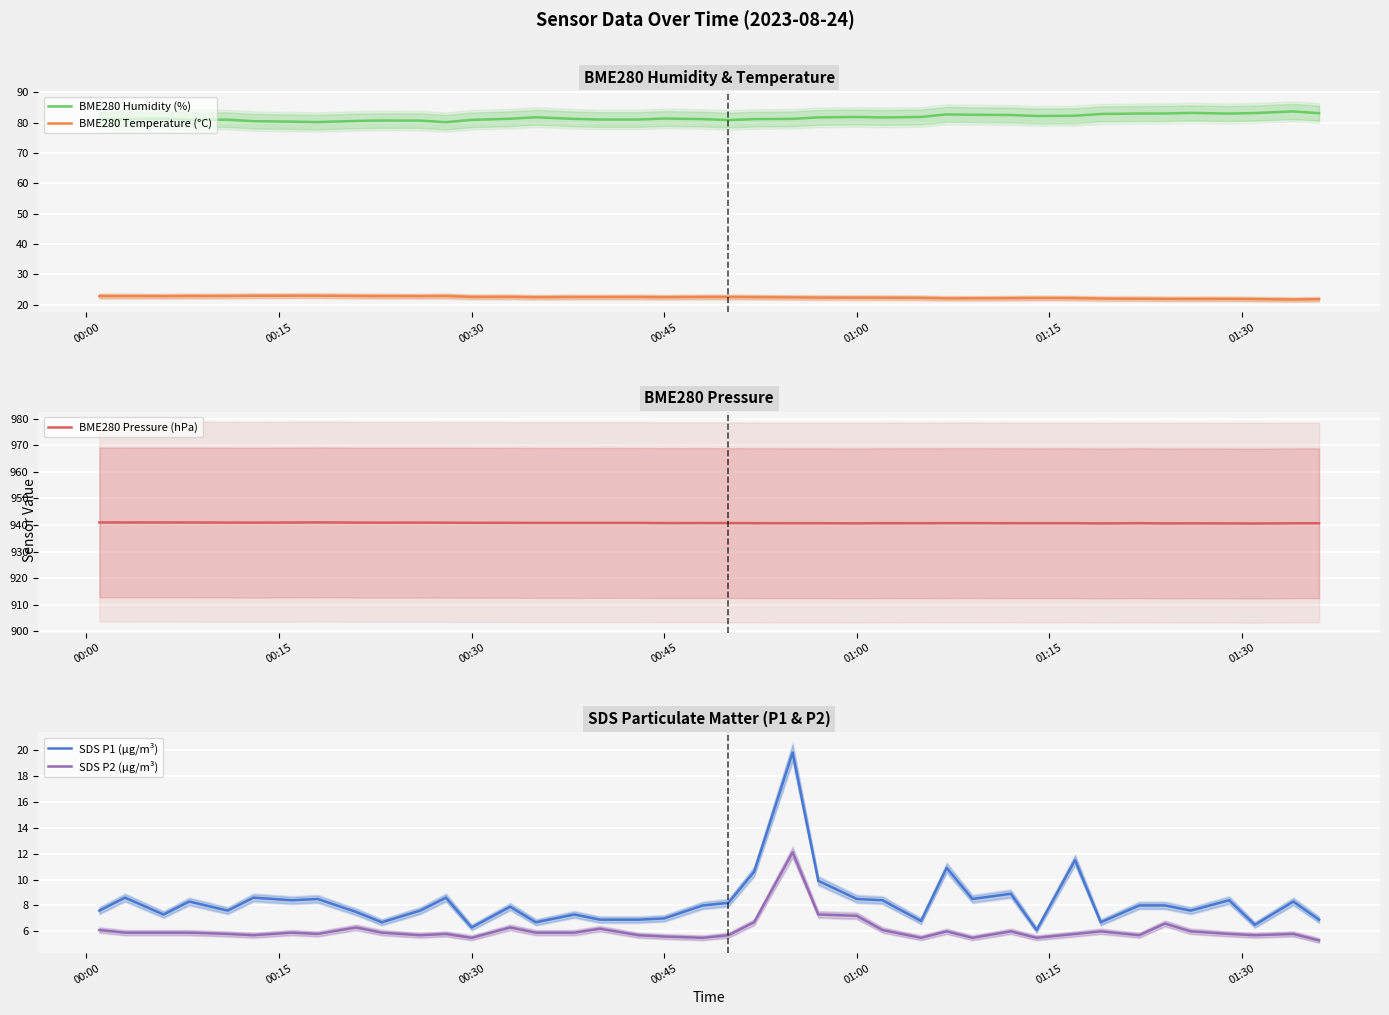

True or false: BME280 Humidity (%) has a value of 81.9 at 01:00.

True